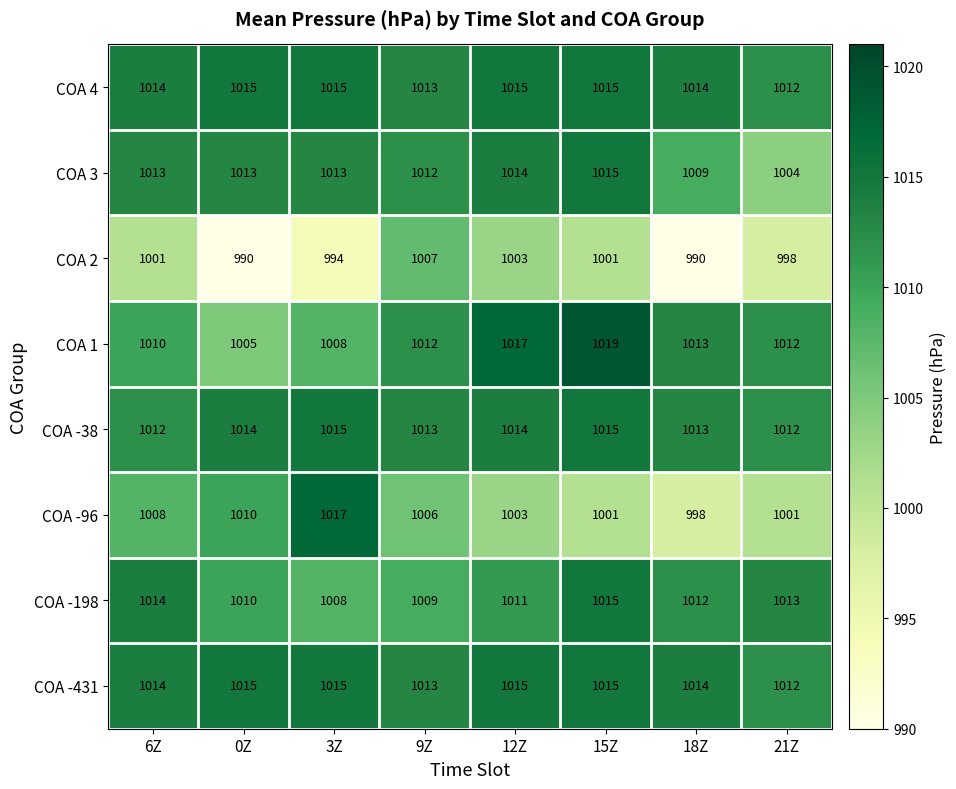

What is the average value of the COA -96 series?

1006